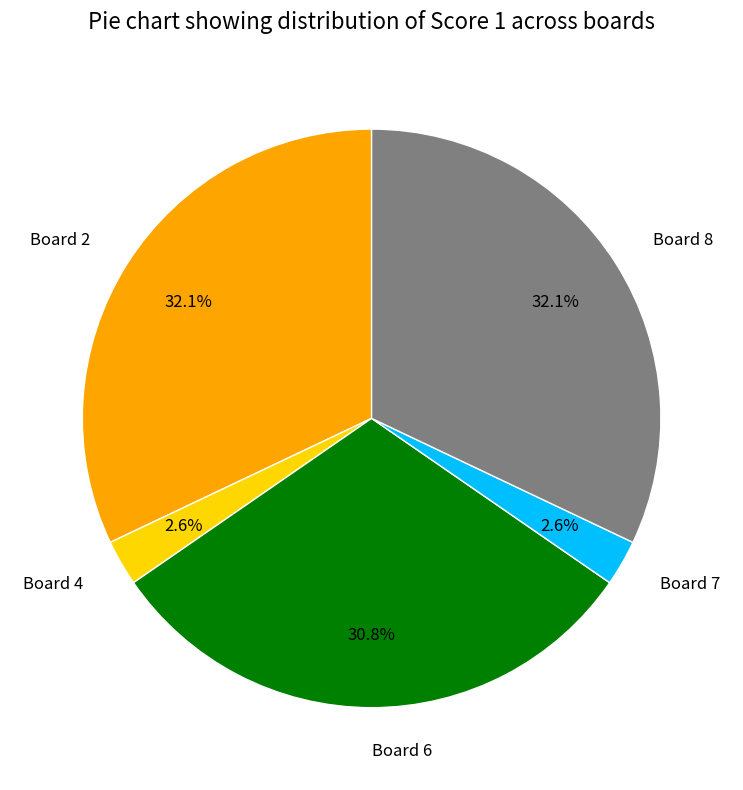

How many segments does this pie chart have?

5